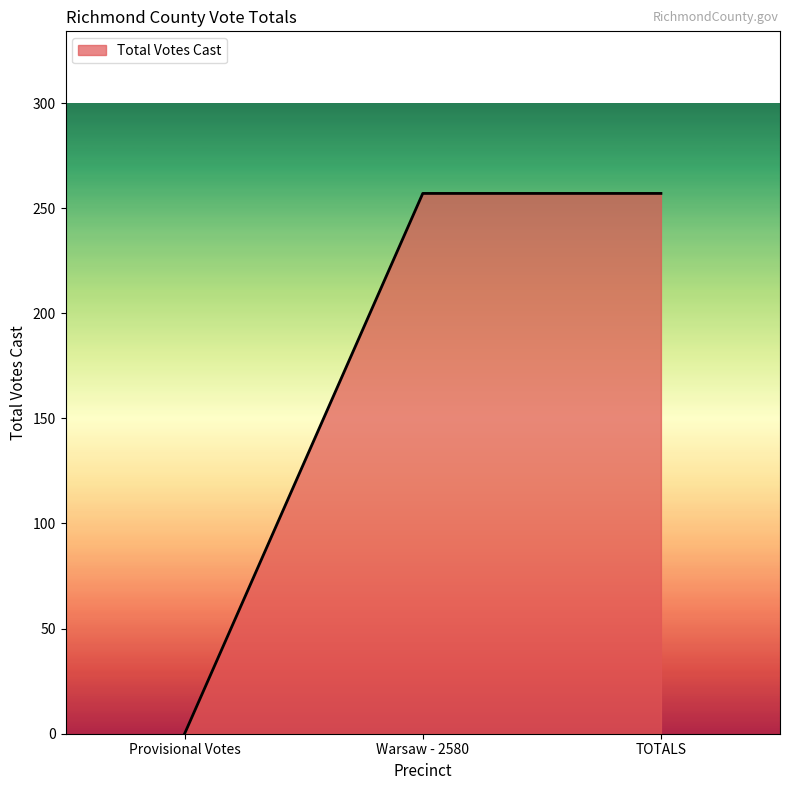

Reading right to left, extract all data points from this chart.

TOTALS=257	Warsaw - 2580=257	Provisional Votes=0